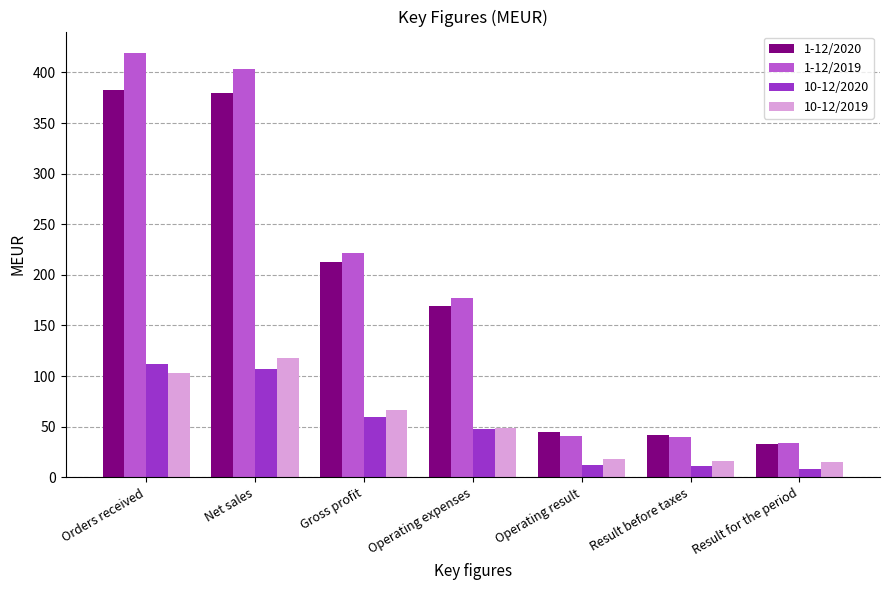

How many groups of bars are there?

7